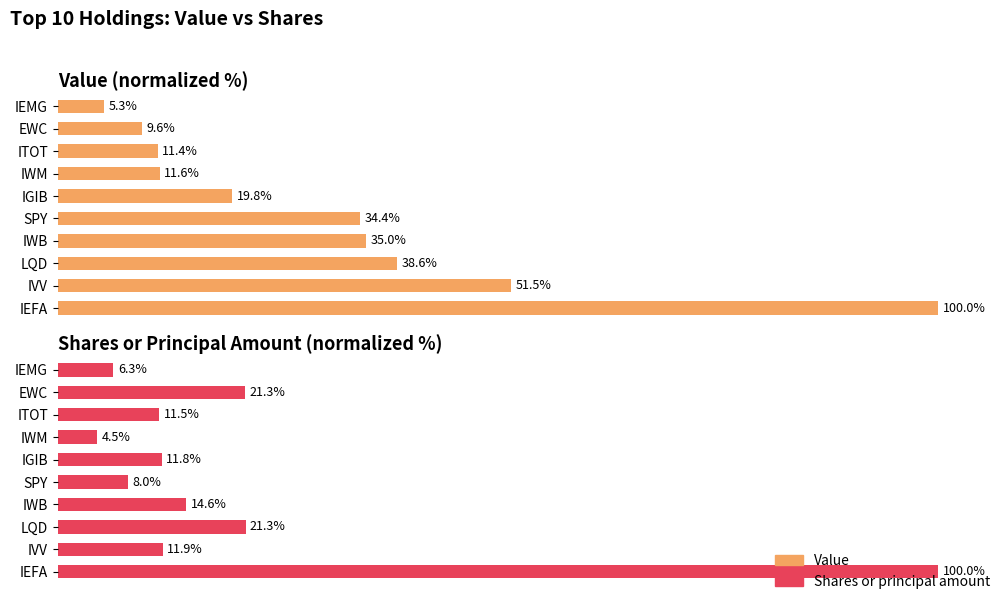

How many groups of bars are there?

10